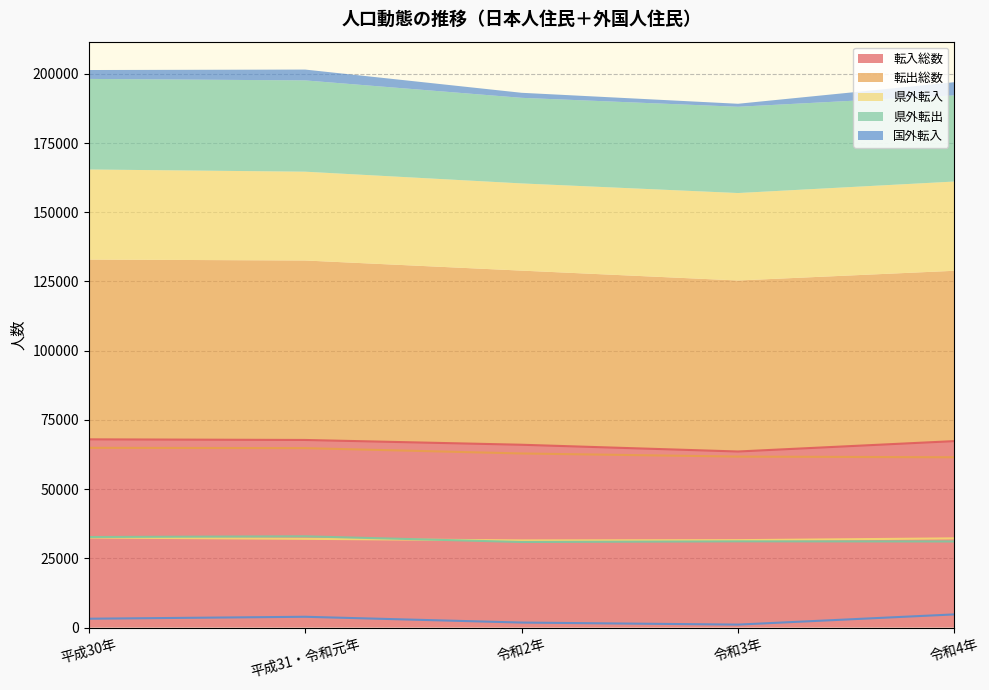

List the labels in order of 県外転出 value, largest first.

平成31・令和元年, 平成30年, 令和3年, 令和4年, 令和2年